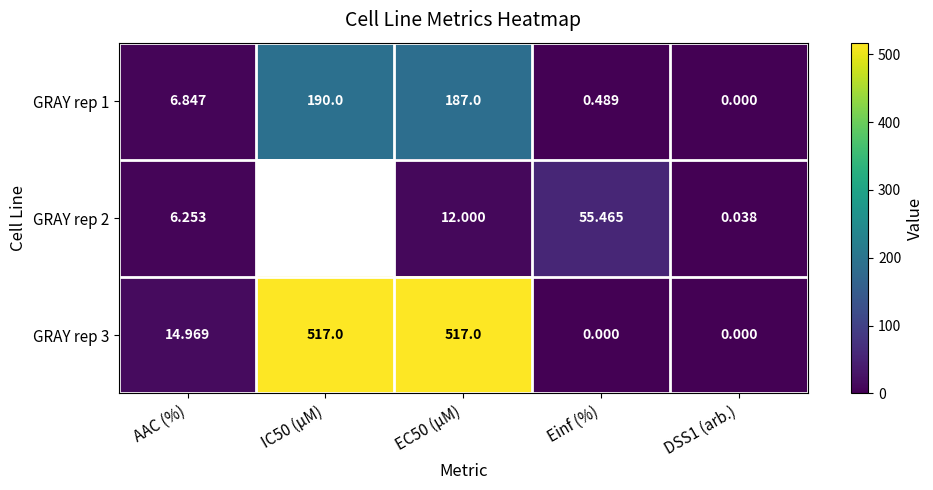

At which label does GRAY rep 1 reach its minimum?

DSS1 (arb.)